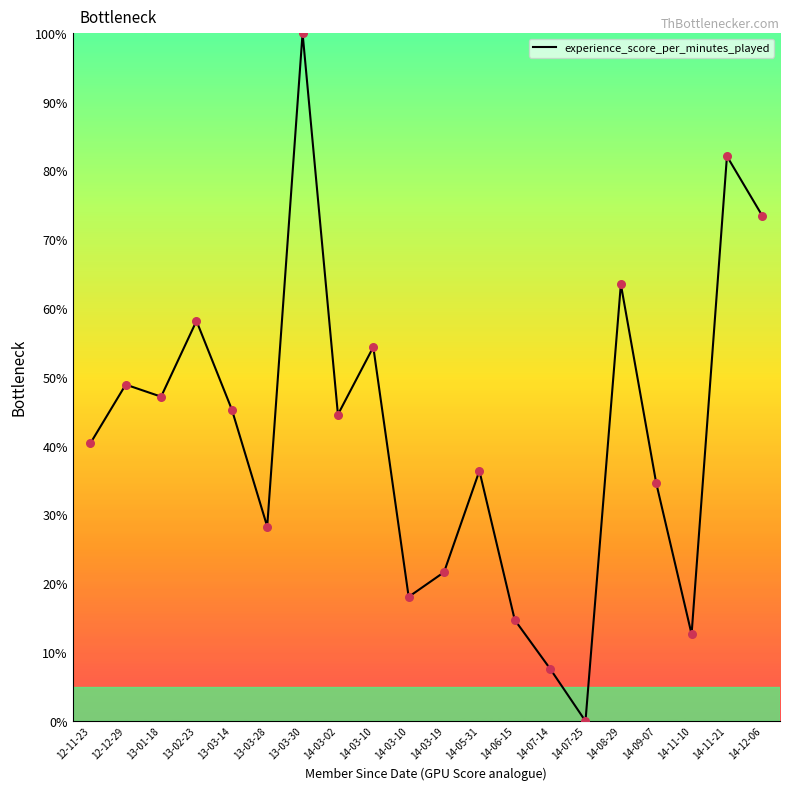

How many lines are shown in the chart?

1